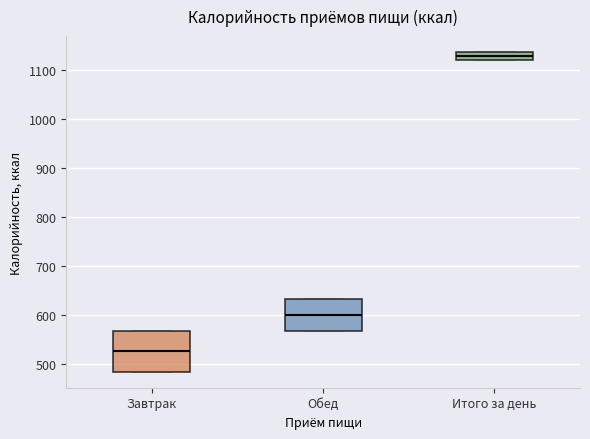

Which box's median line is the lowest?

Завтрак